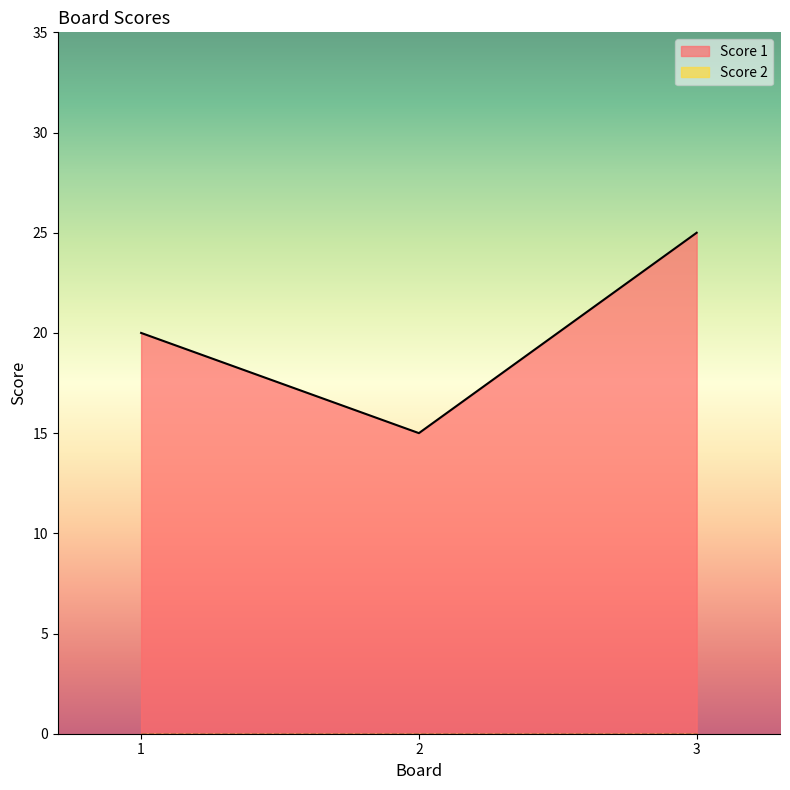

Reading left to right, list all the values displayed in this chart.

20	15	25